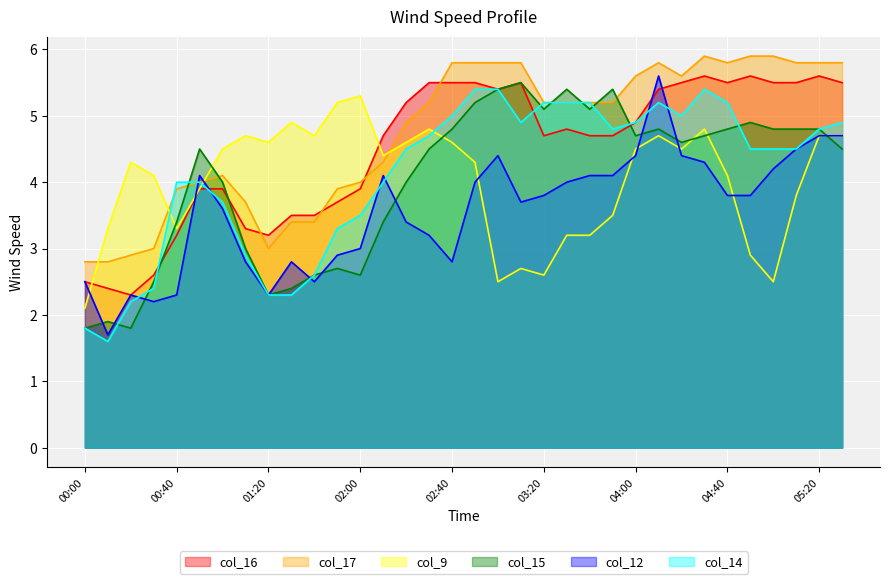

At which label does col_14 reach its peak?

02:50